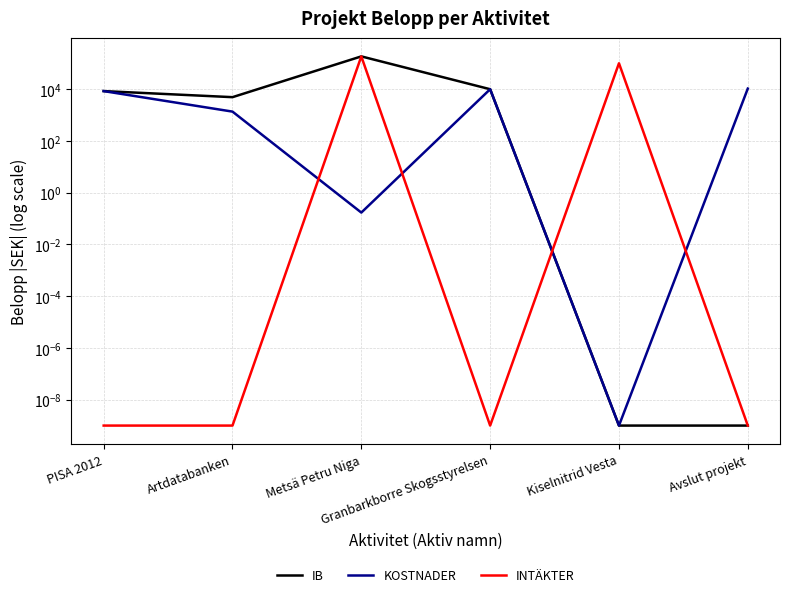

Does the chart have visible grid lines?

Yes